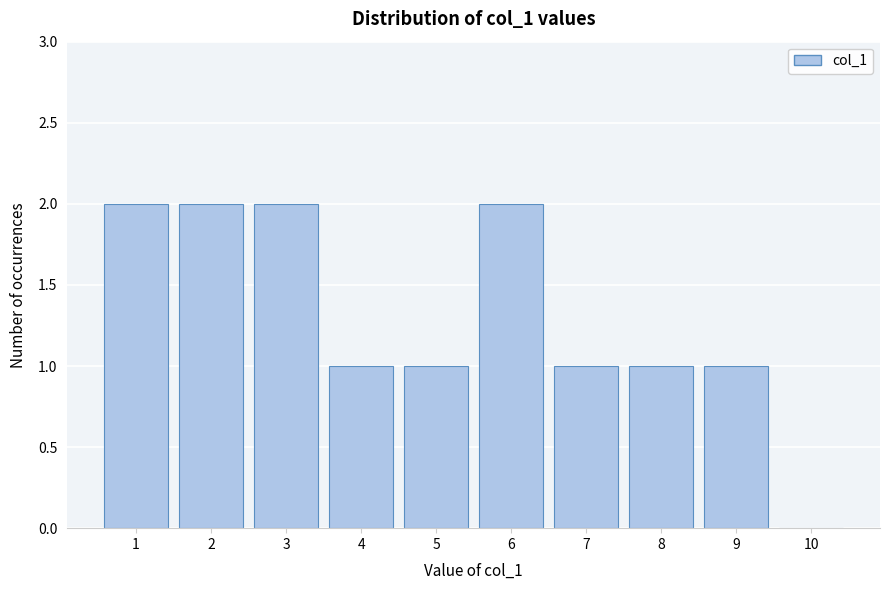

Reading left to right, extract all data points from this chart.

1=2	2=2	3=2	4=1	5=1	6=2	7=1	8=1	9=1	10=0